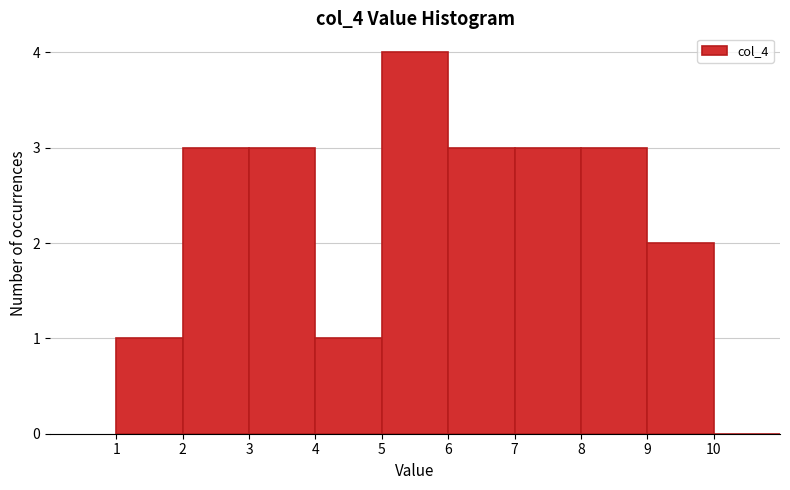

How tall is the bar that spans 2 to 3 on the x-axis? The values are not printed on the chart, so give them approximately, as read against the axis.

3